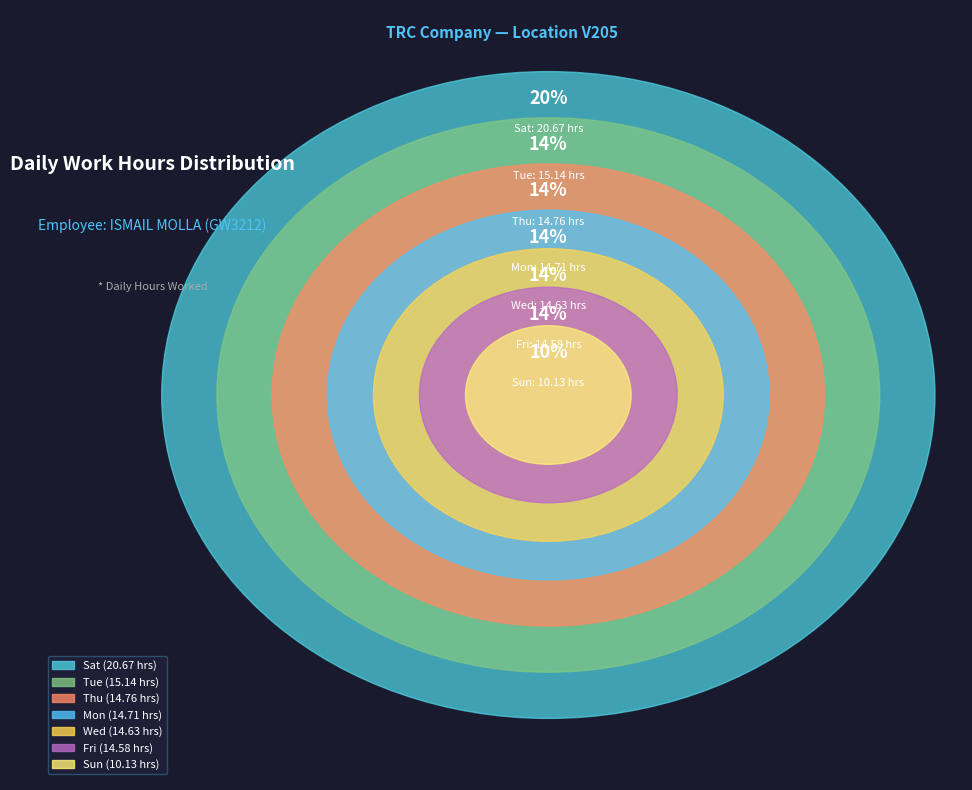

Between Fri and Sat, which is larger?

Sat